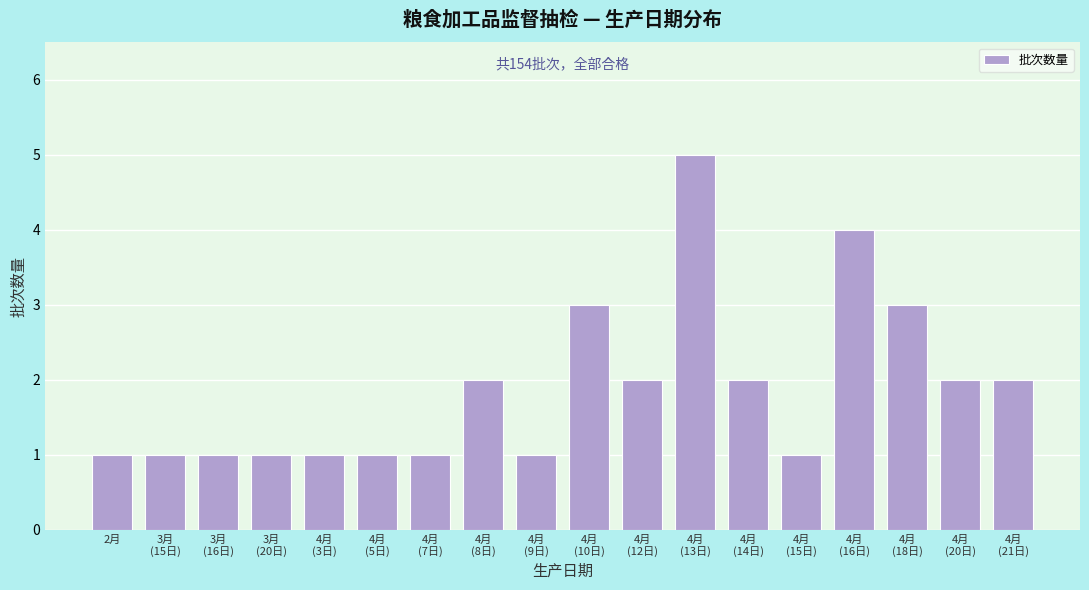

Reading left to right, what are all the values shown in this chart?

1	1	1	1	1	1	1	2	1	3	2	5	2	1	4	3	2	2